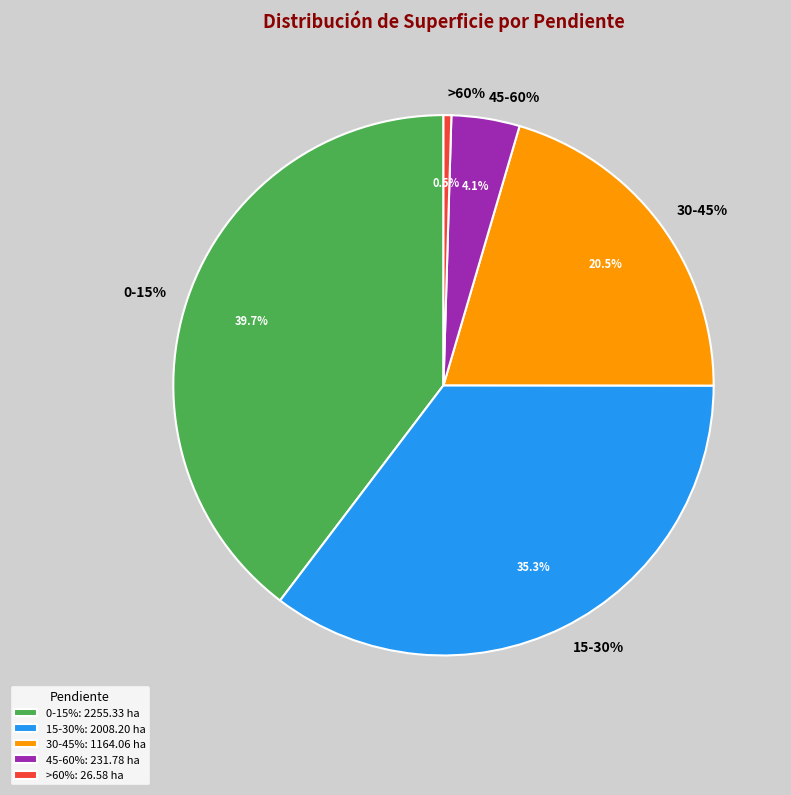

What is the change in value from 0-15% to 15-30%?

-247.1